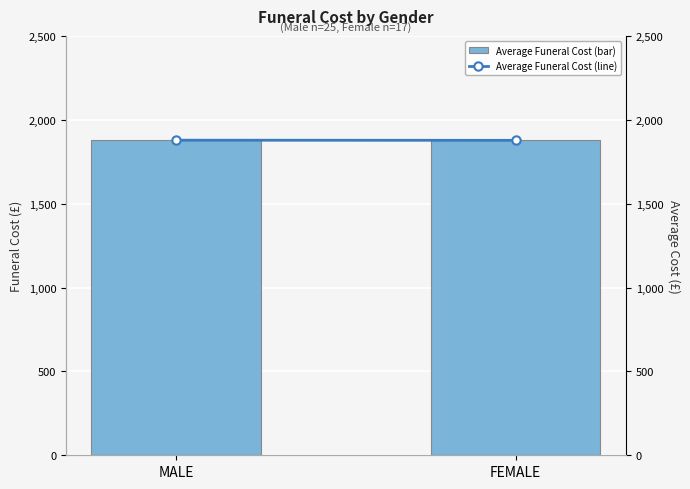

Is the value of Average Funeral Cost at MALE greater than the value of Average Funeral Cost (line) at FEMALE?

Yes